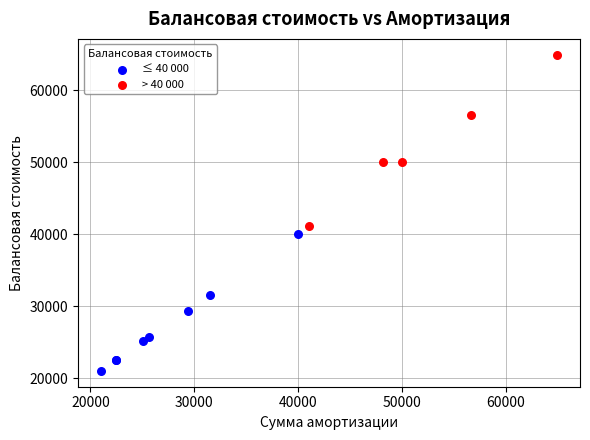

Which series has the widest spread of Y values?

> 40 000